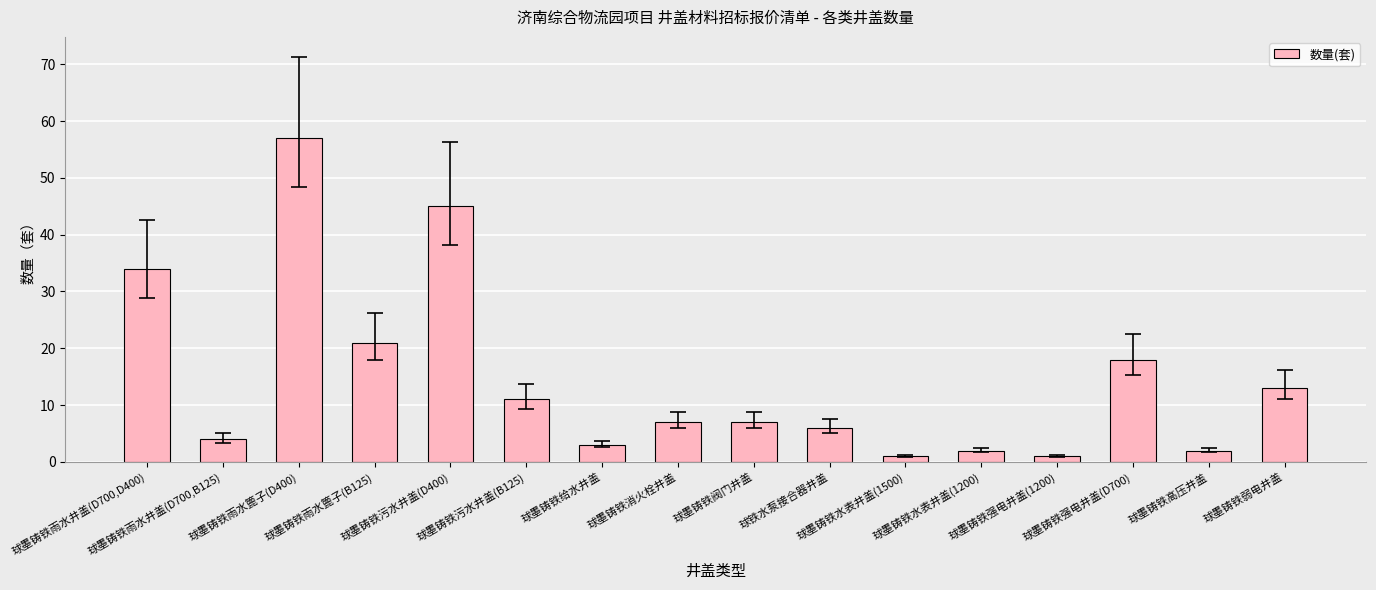

What is the change in value from 球墨铸铁消火栓井盖 to 球铁水泵接合器井盖?

-1